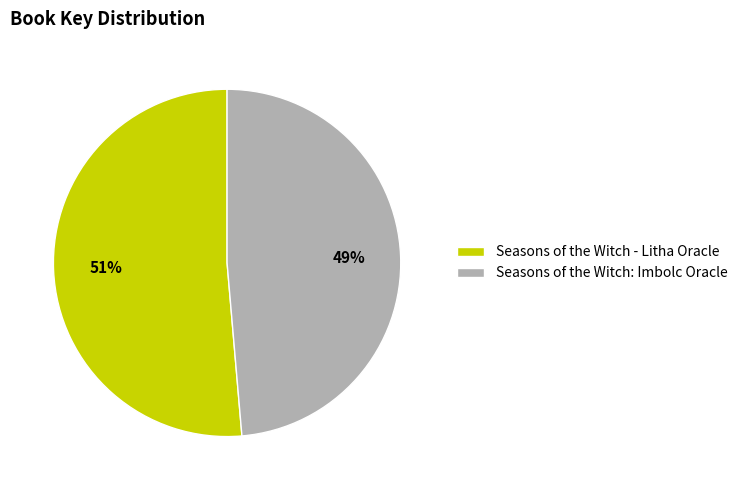

What percentage is the Seasons of the Witch - Litha Oracle slice, to the nearest percent?

51%